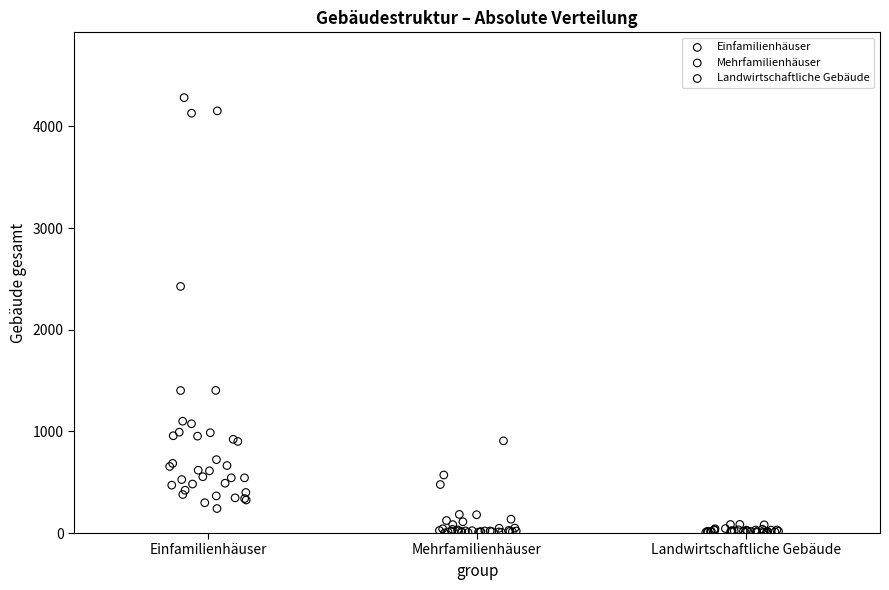

Which series reaches the maximum Y coordinate?

Einfamilienhäuser